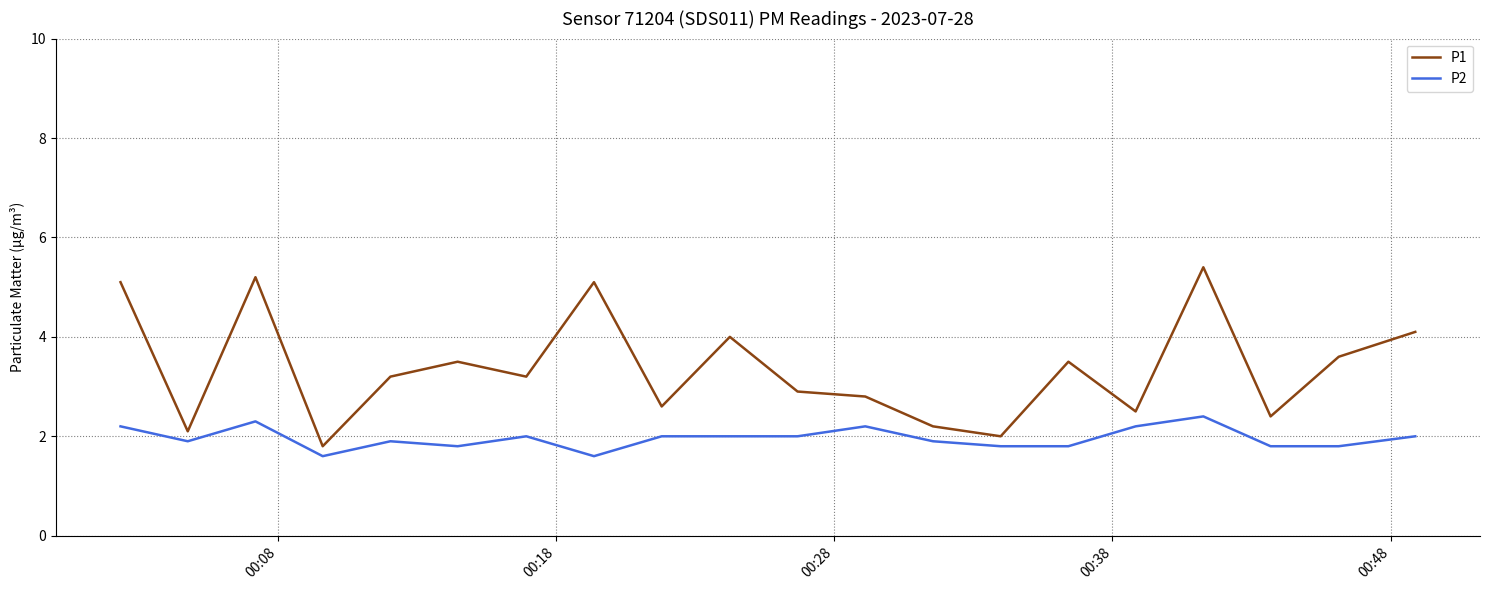

What is the maximum value shown in the chart?

5.4